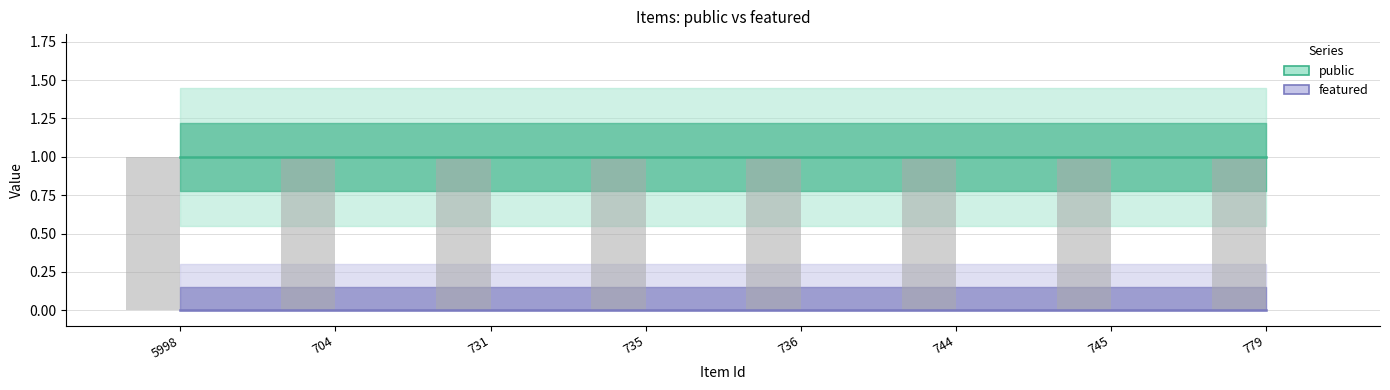

At which label is public closest to 1?

5998